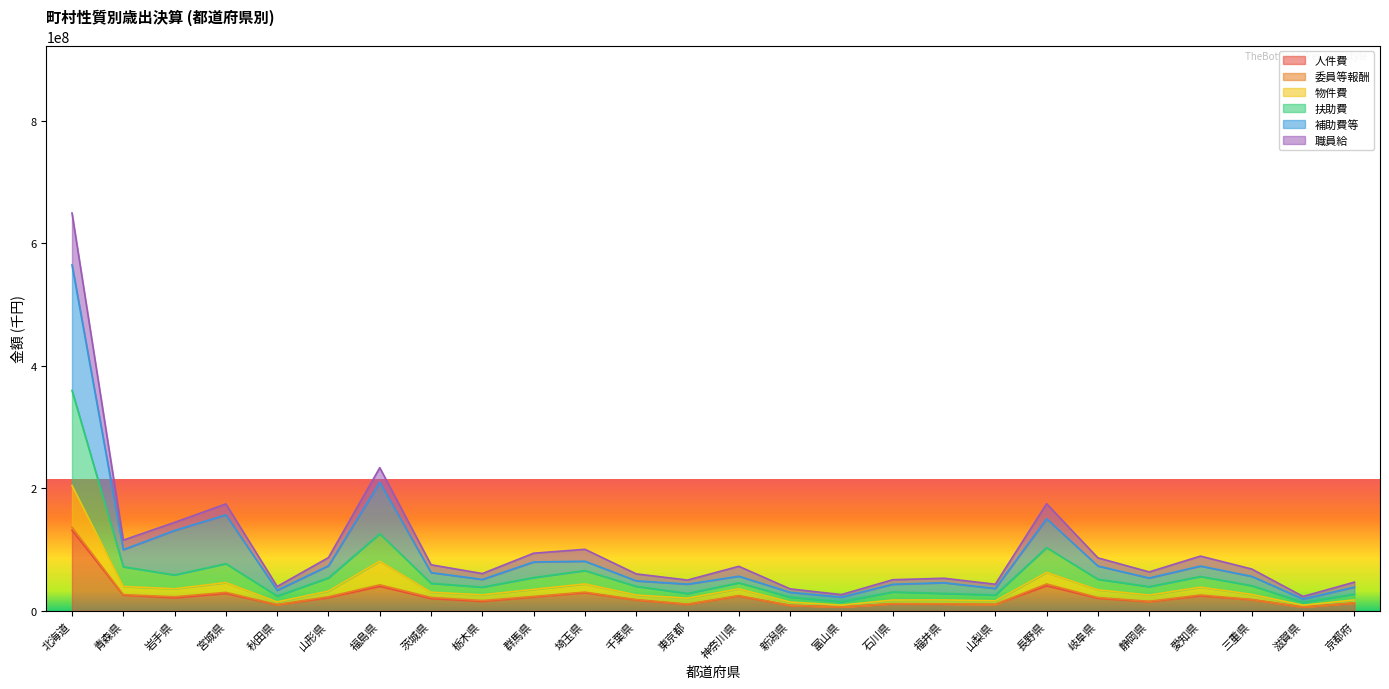

What position from the right is 青森県?

25